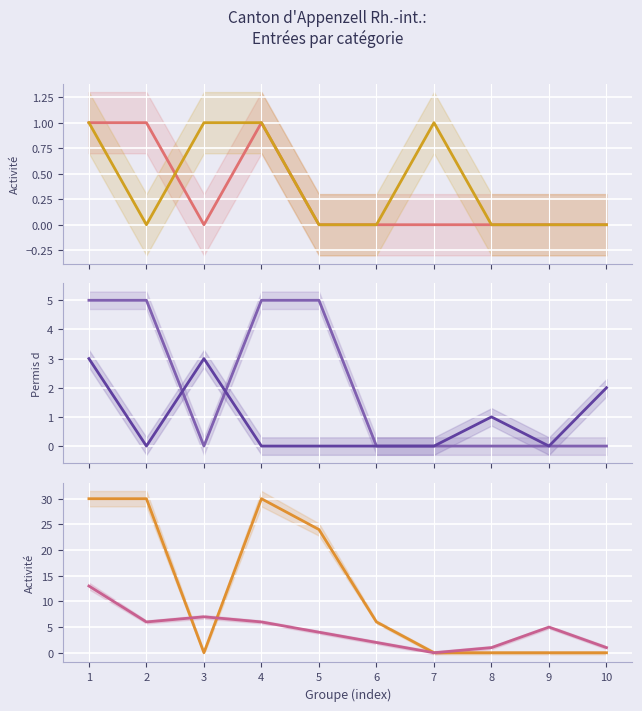

Is this an area chart (filled region under the line)?

No